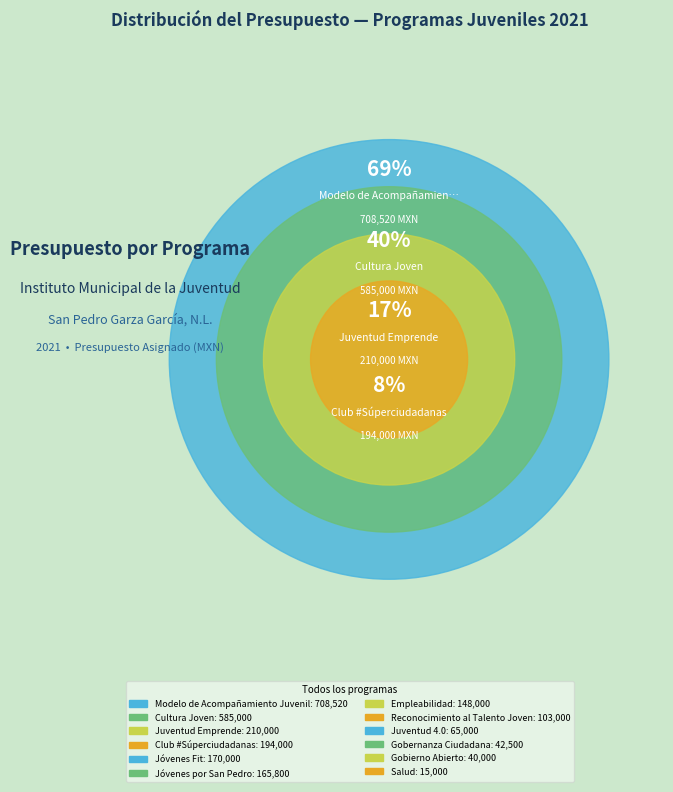

Does Jóvenes por San Pedro account for over 50% of the chart?

No